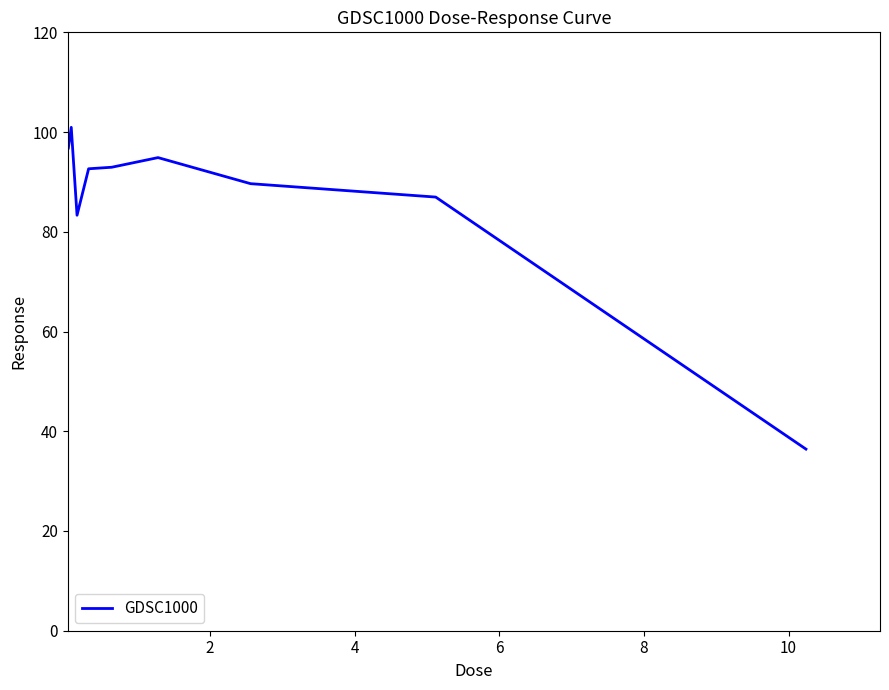

What is the greatest value displayed?

101.0